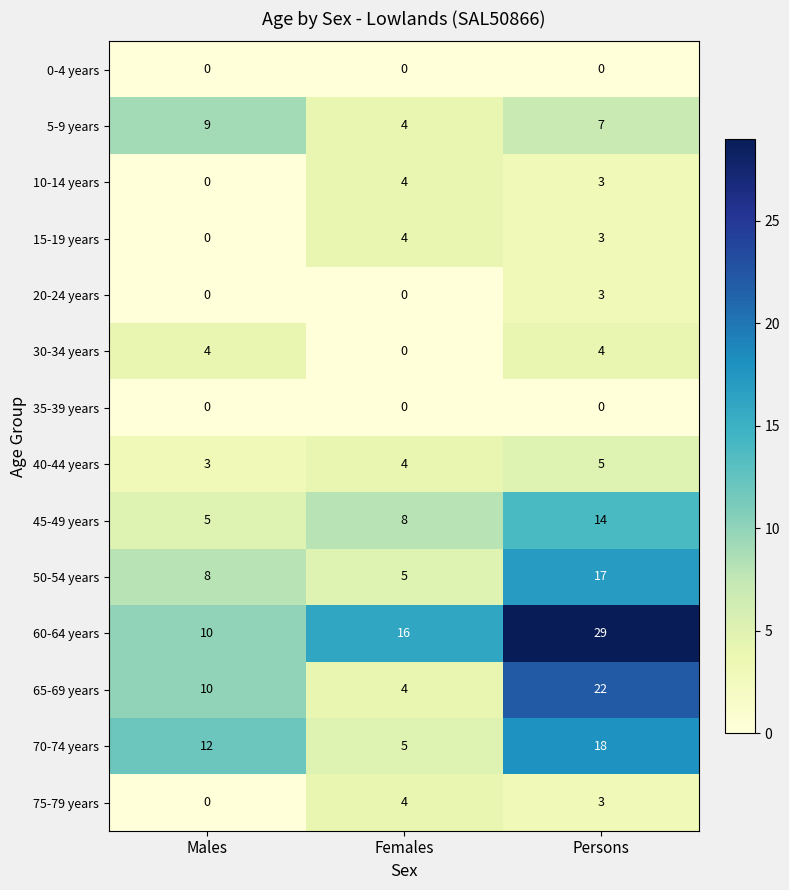

At which category does the chart reach its peak across all series?

Persons